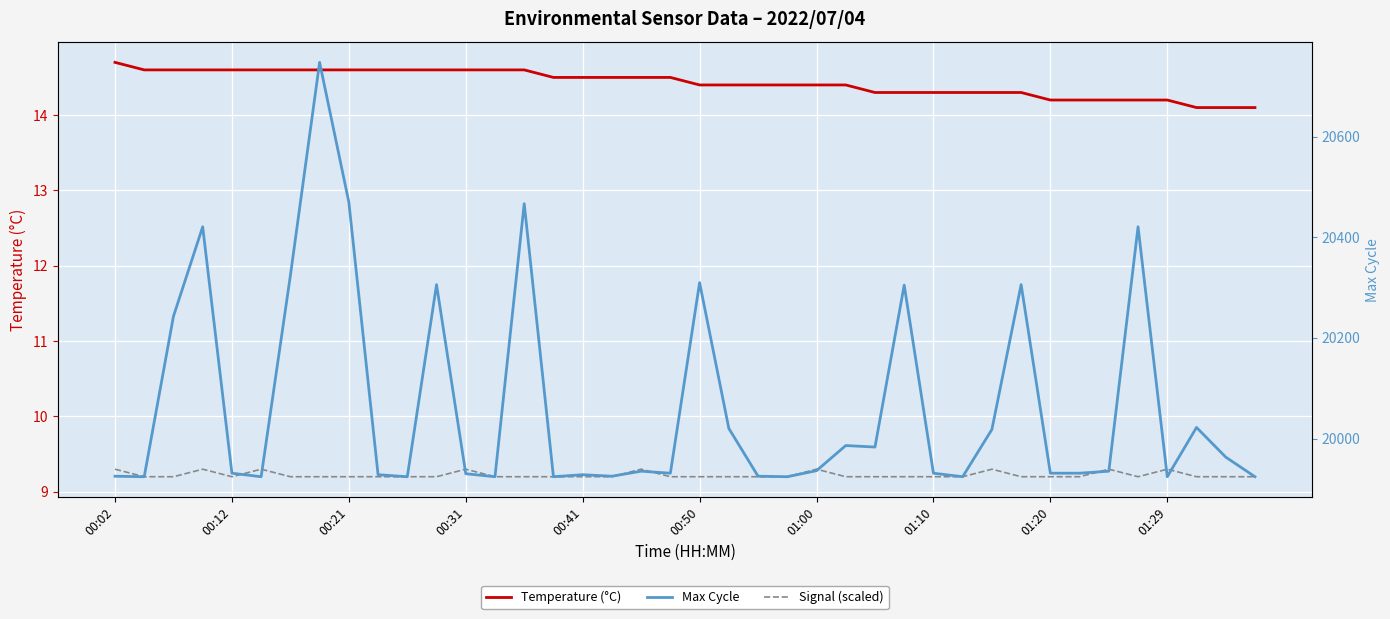

What is the difference between the maximum and minimum values in the Temperature (°C) series?

0.6